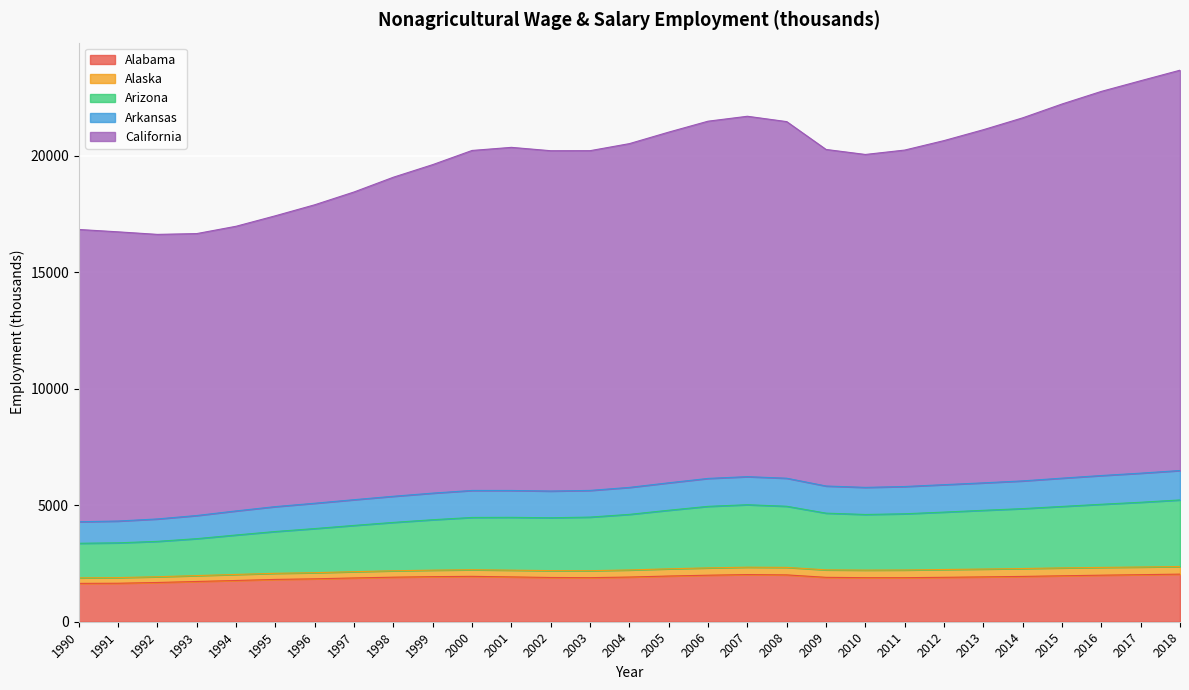

What is the total value across all series at 2016?

22753.0